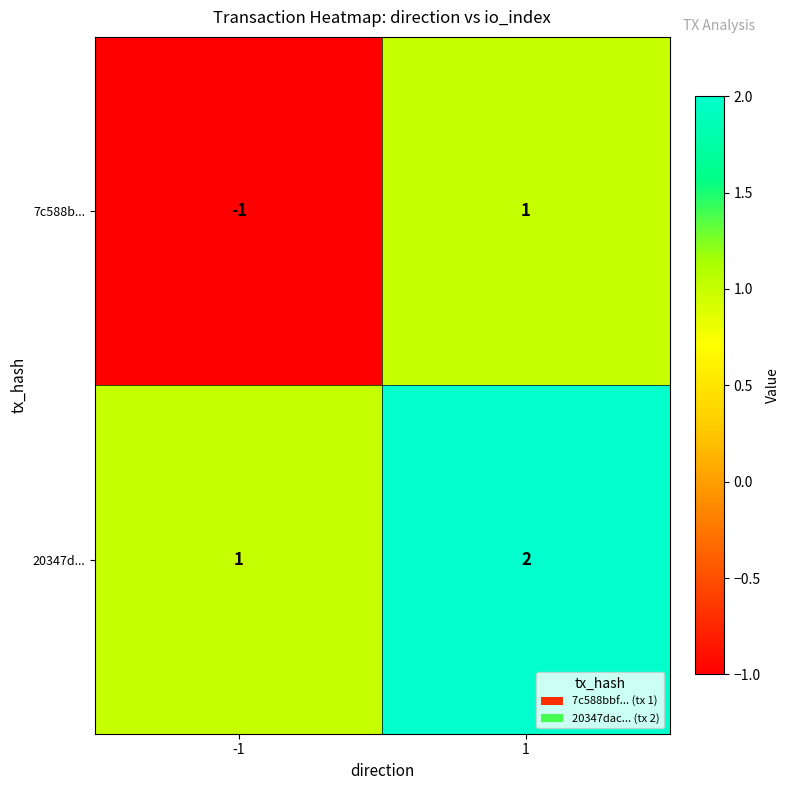

Reading right to left, transcribe all the data shown in this chart.

7c588b...: 1	-1
20347d...: 2	1